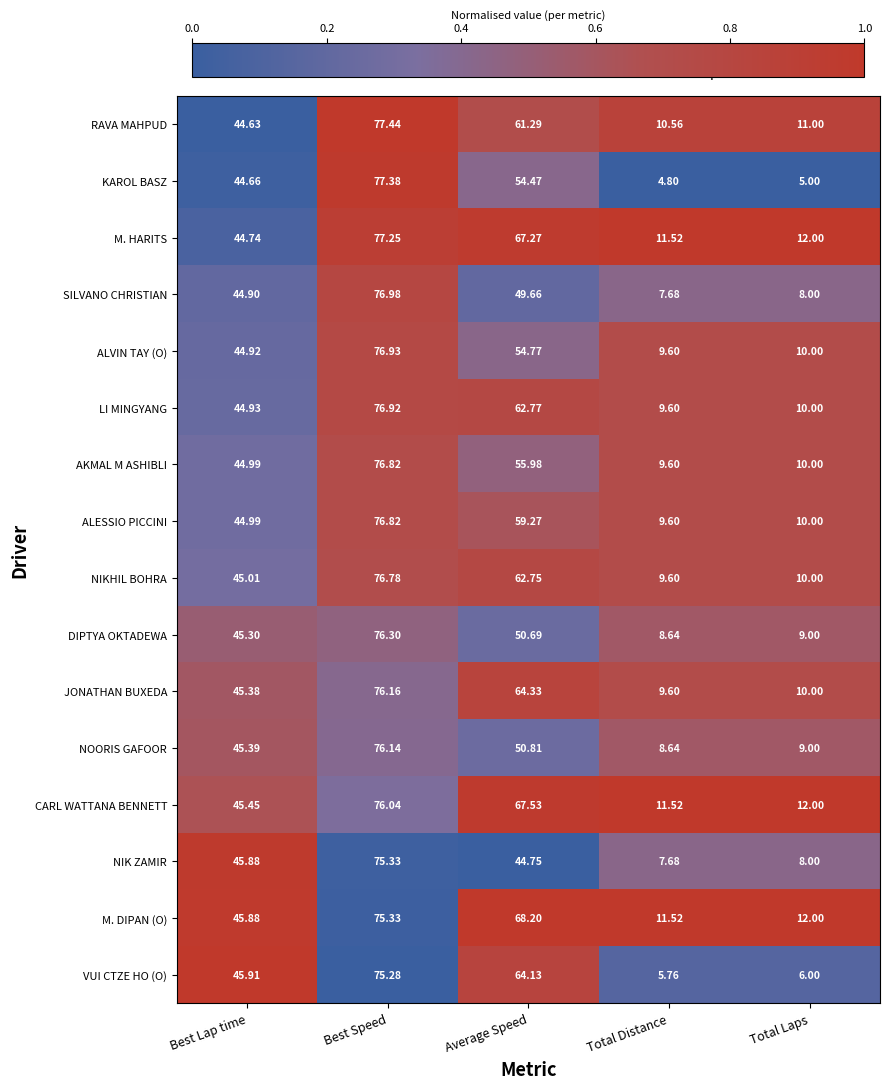

Is the value of KAROL BASZ at Total Laps greater than the value of LI MINGYANG at Best Lap time?

No